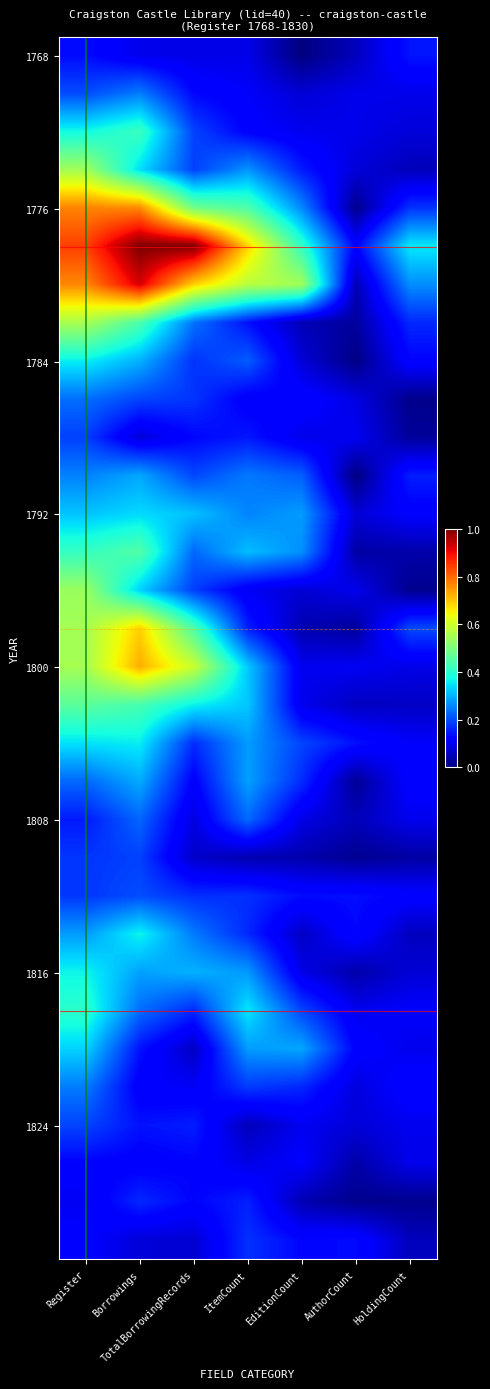

At which category is the sum across all series the highest?

Register